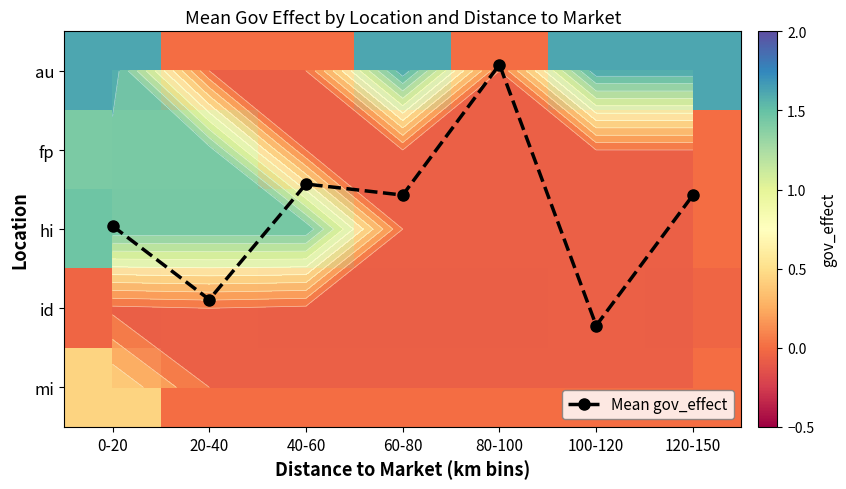

Count the mi values in the range 0 to 1.

7